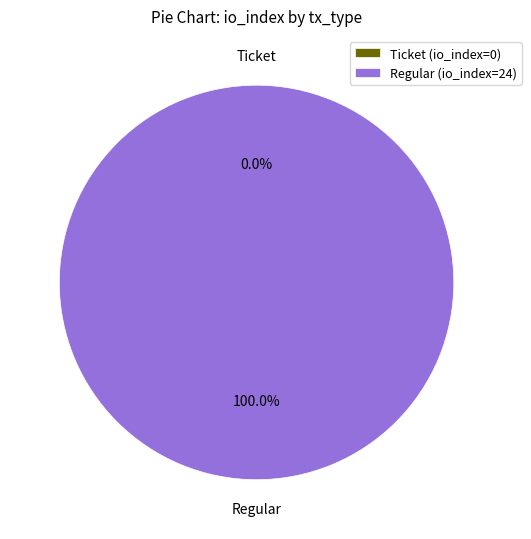

Which category accounts for the majority?

Regular (io_index=24)